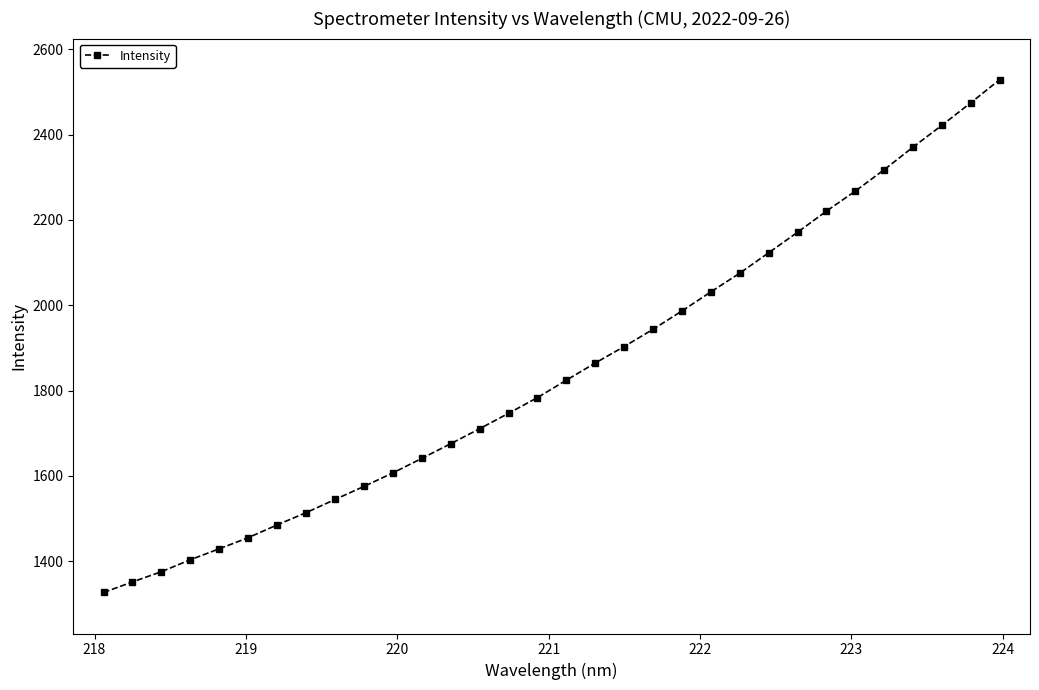

What is the value of the 31st point from the left?

2474.7